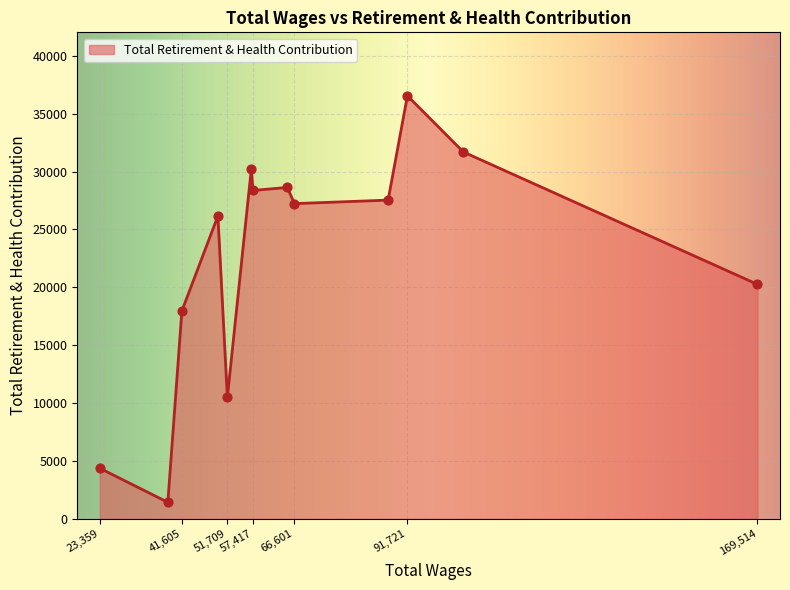

What is the difference between the maximum and minimum values?

35107